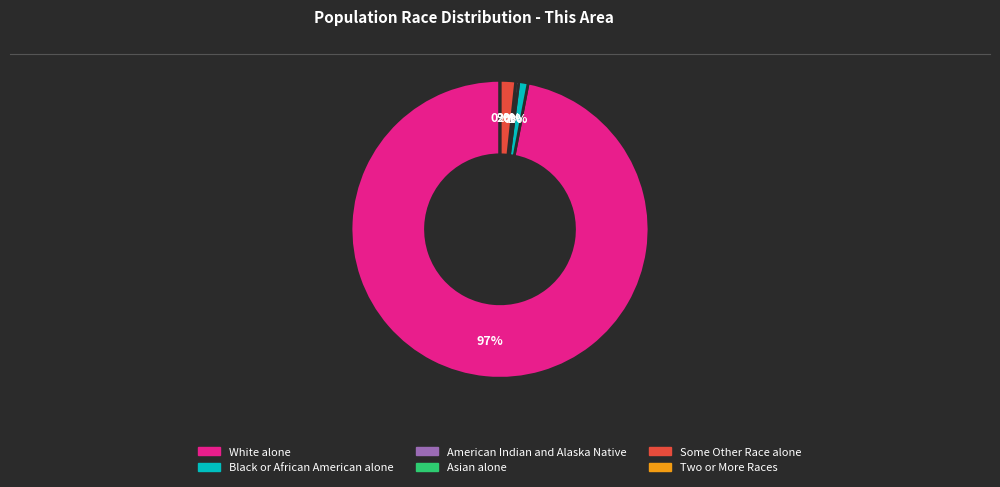

To the nearest percent, what is the average slice percentage?

17%